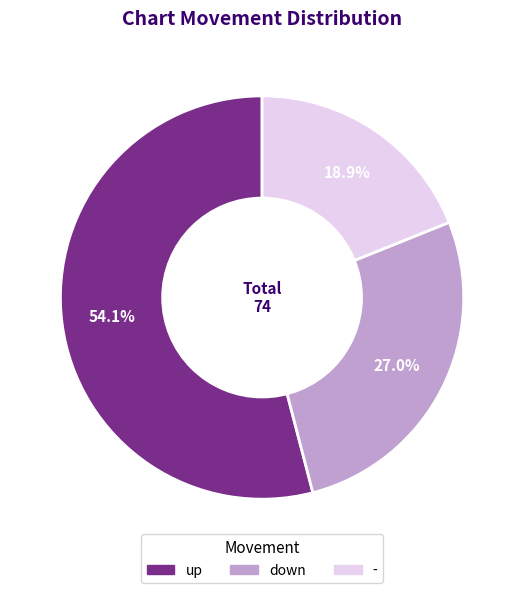

Does any single category account for the majority?

Yes